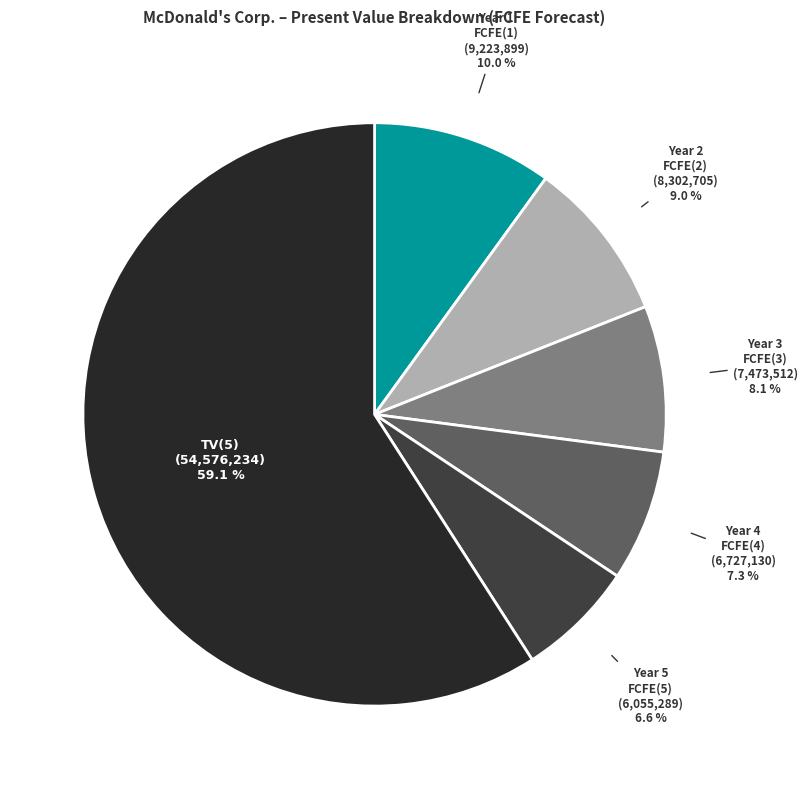

Which has a higher value, FCFE(2) or FCFE(3)?

FCFE(2)